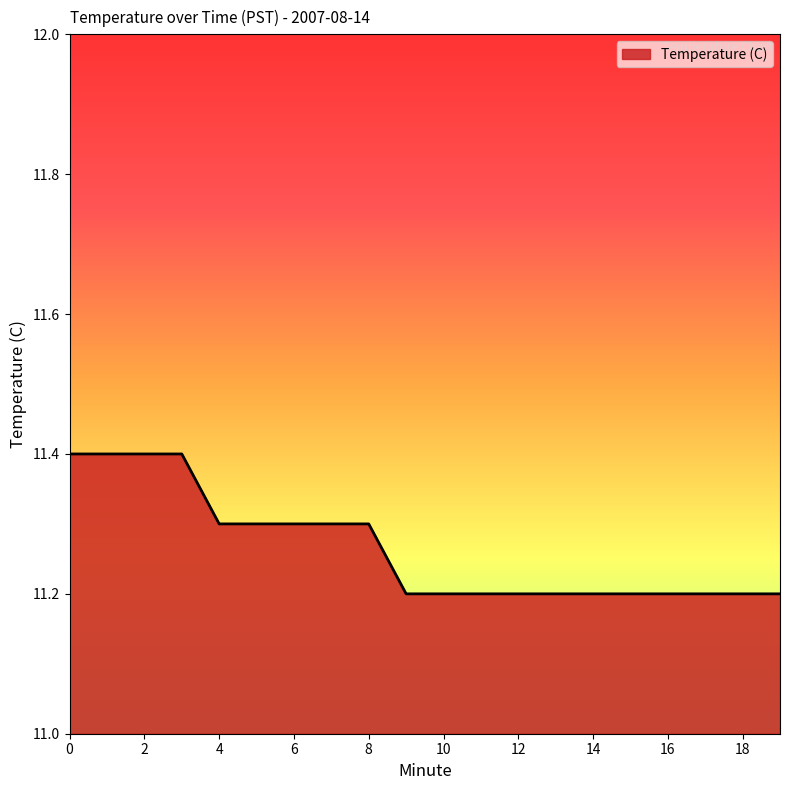

How many lines are shown in the chart?

1